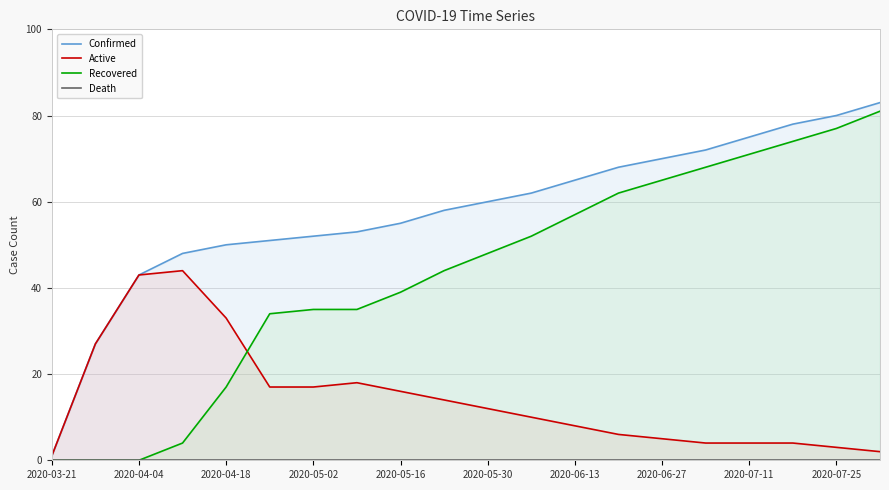

After their last crossing, which series has the higher values: Recovered or Active?

Recovered